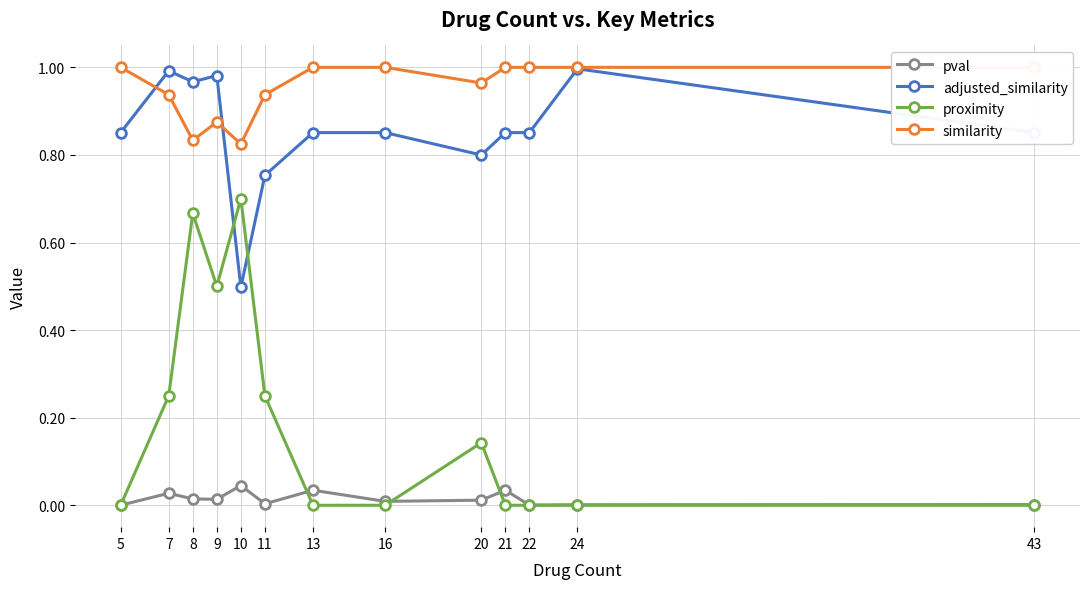

The adjusted_similarity series shows 1.3 at 9. True or false?

False